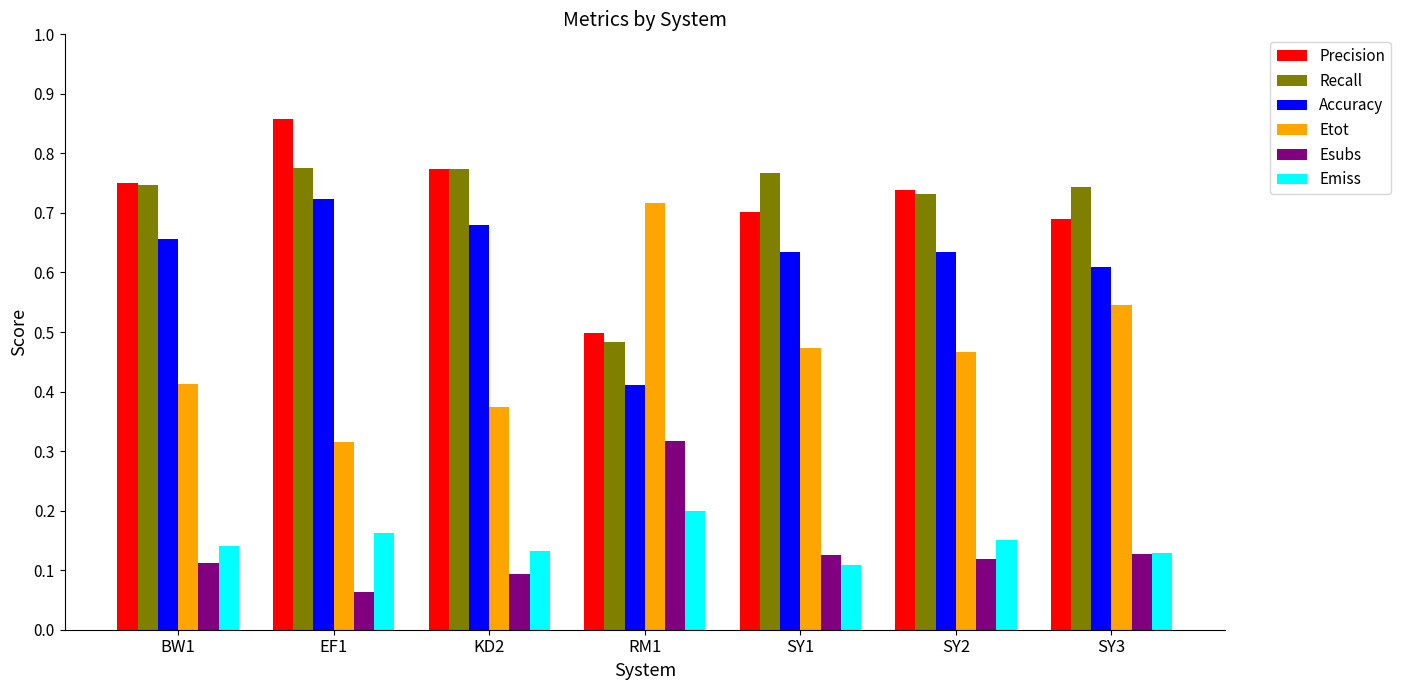

At EF1, list the series in order from smallest to largest.

Esubs, Emiss, Etot, Accuracy, Recall, Precision